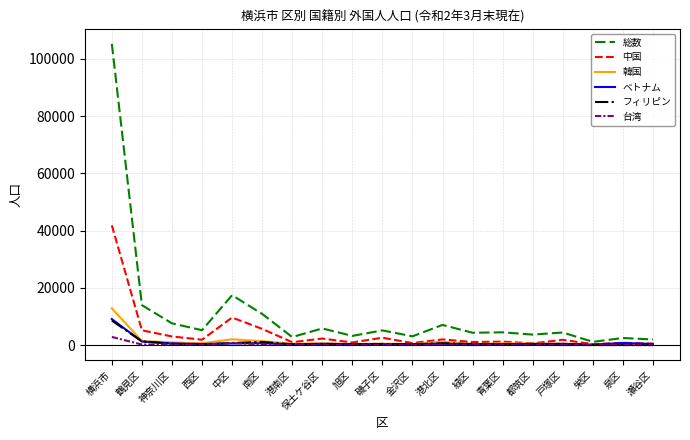

Which category has the highest value across all series?

横浜市